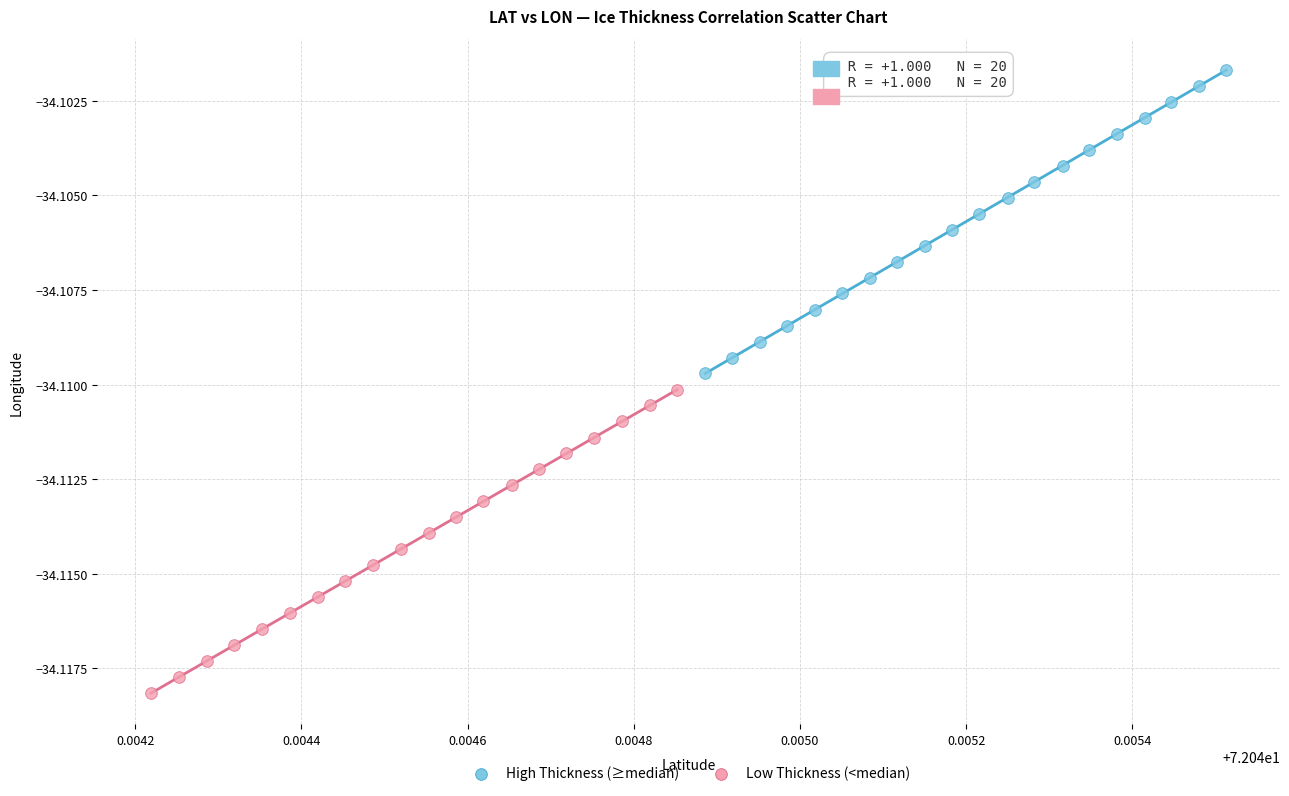

Which series reaches the minimum Y coordinate?

Low Thickness (<median)